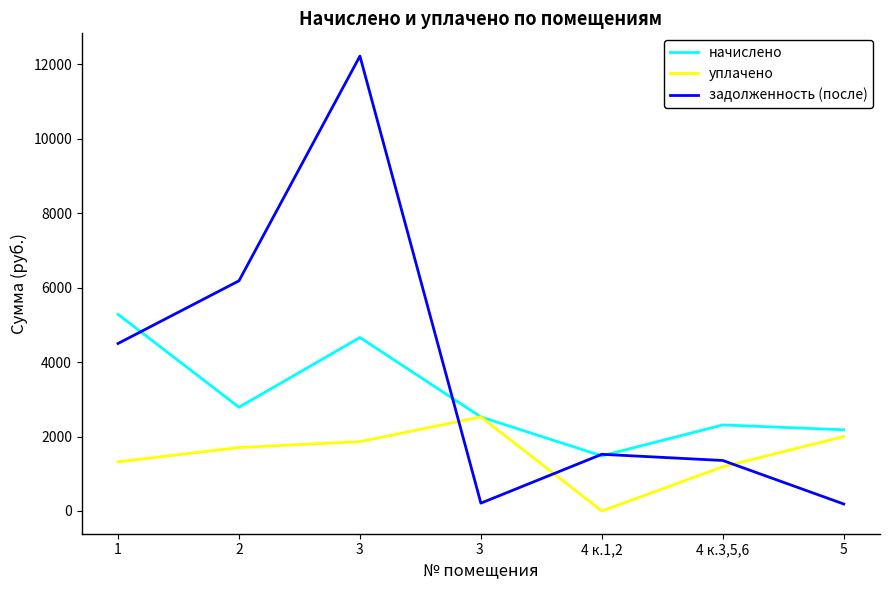

What is the sum of the уплачено values at 3 and 3 ?

4387.6